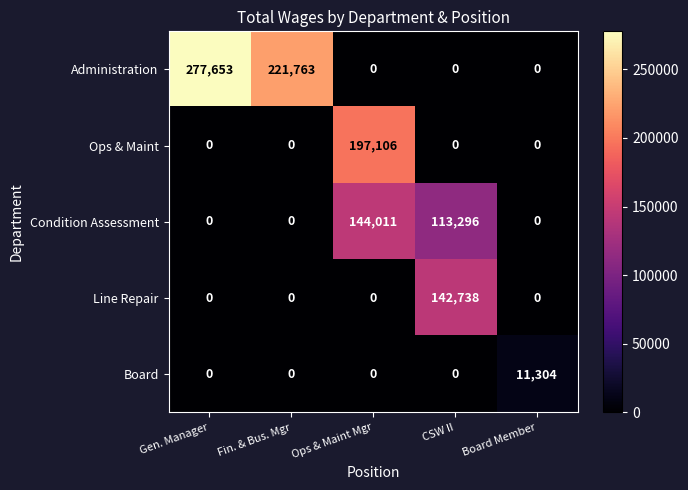

At which label does Condition Assessment reach its peak?

Ops & Maint Mgr